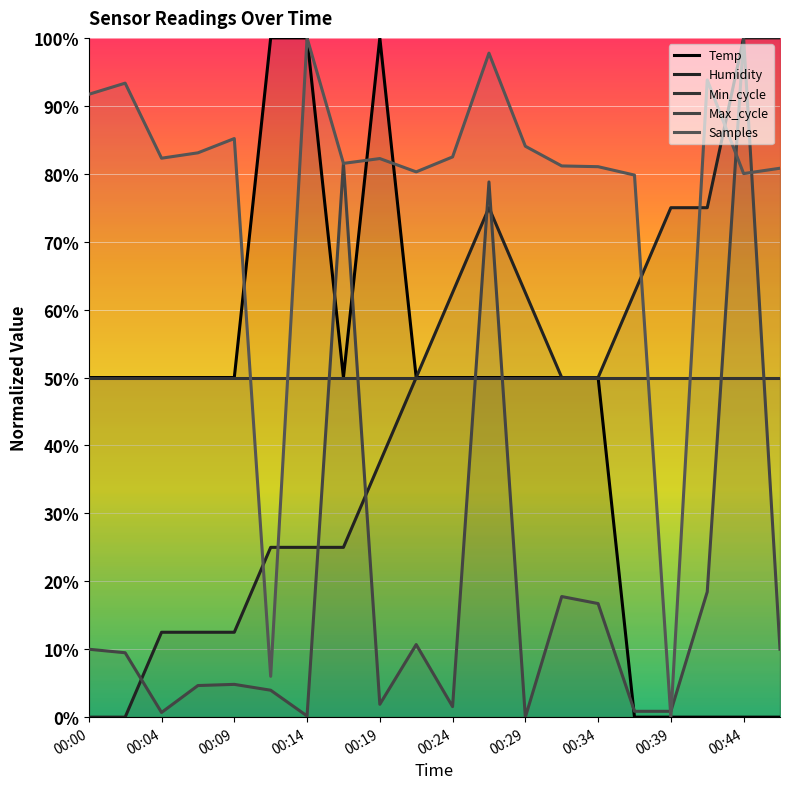

The value of Max_cycle at 00:04 is 0.9. True or false?

False